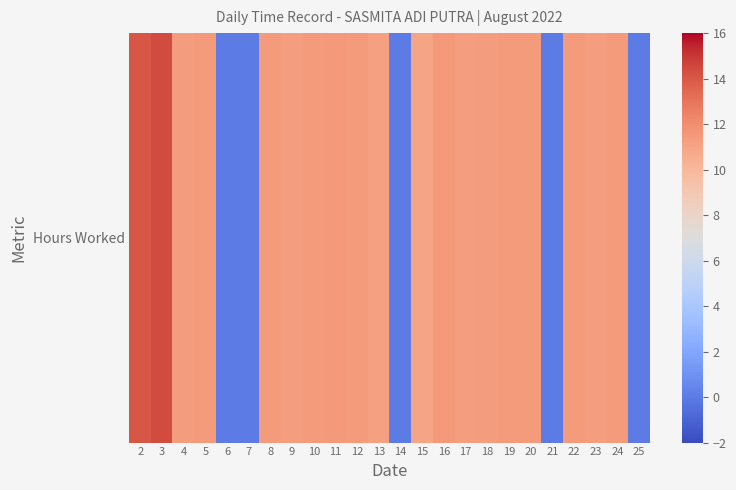

Rank the categories by value from lowest to highest.

6, 7, 14, 21, 25, 15, 13, 9, 17, 23, 4, 18, 22, 20, 10, 8, 5, 12, 24, 19, 11, 16, 2, 3